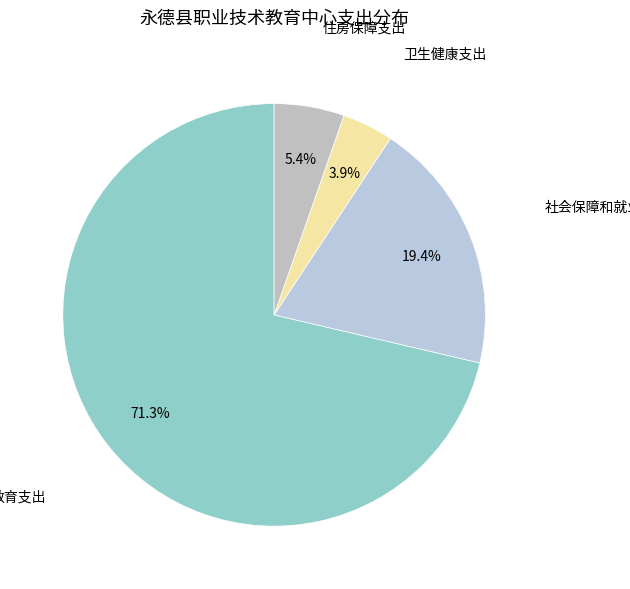

What is the majority slice?

教育支出